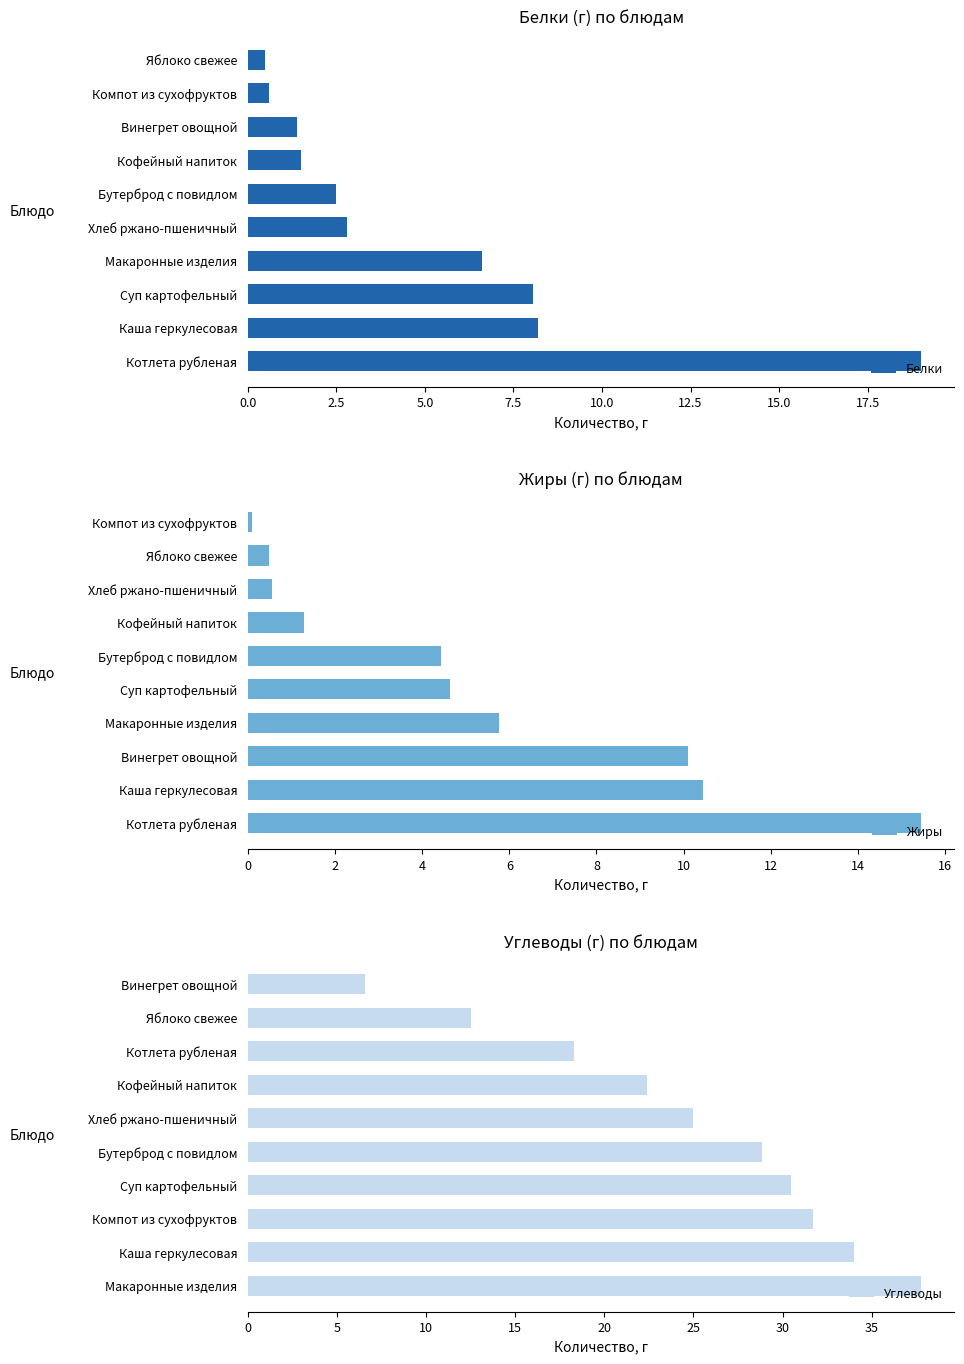

What are all the series names shown in the legend?

Белки, Жиры, Углеводы